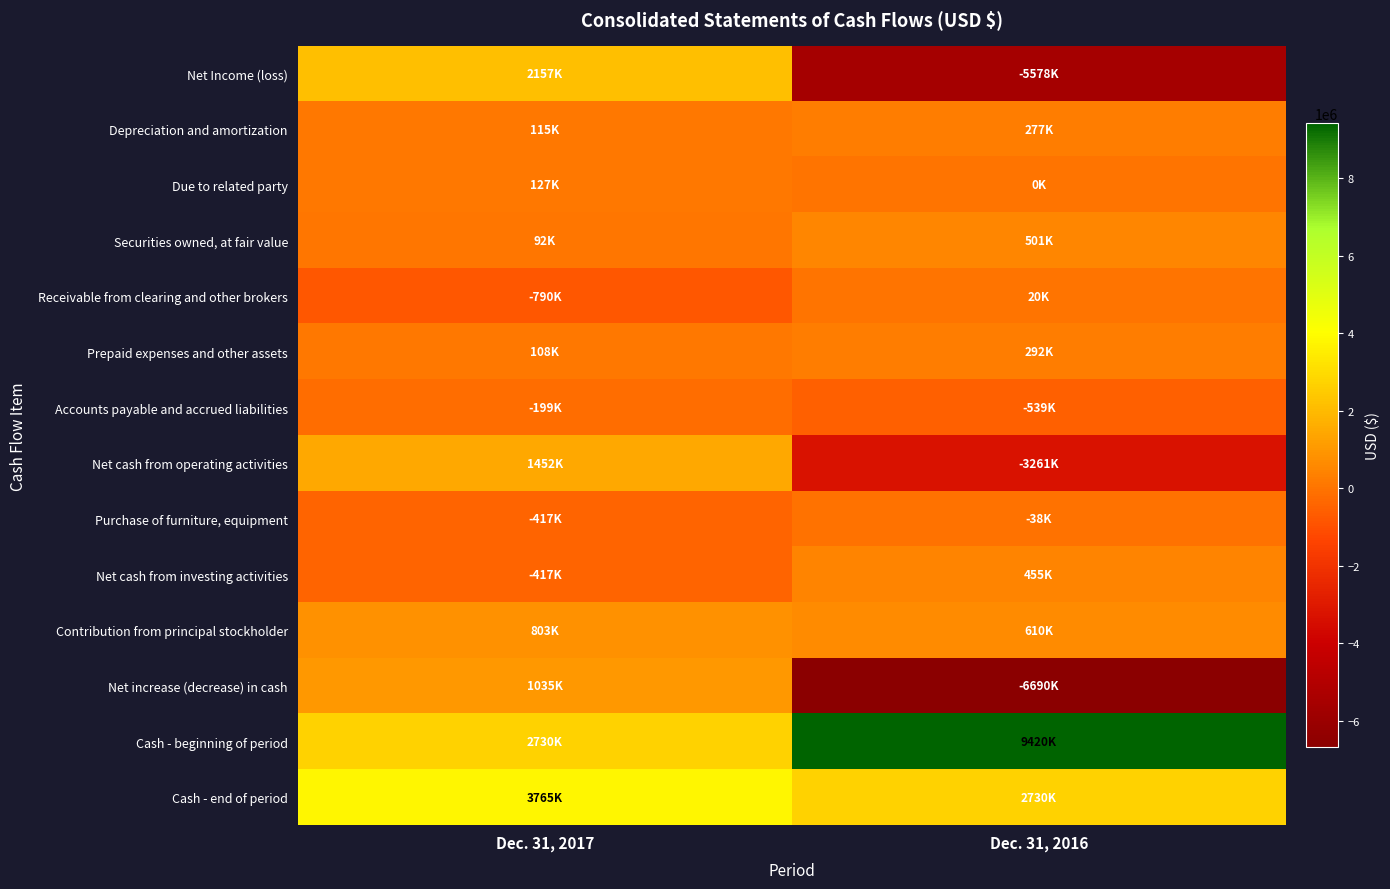

At which category does the chart reach its peak across all series?

Dec. 31, 2016